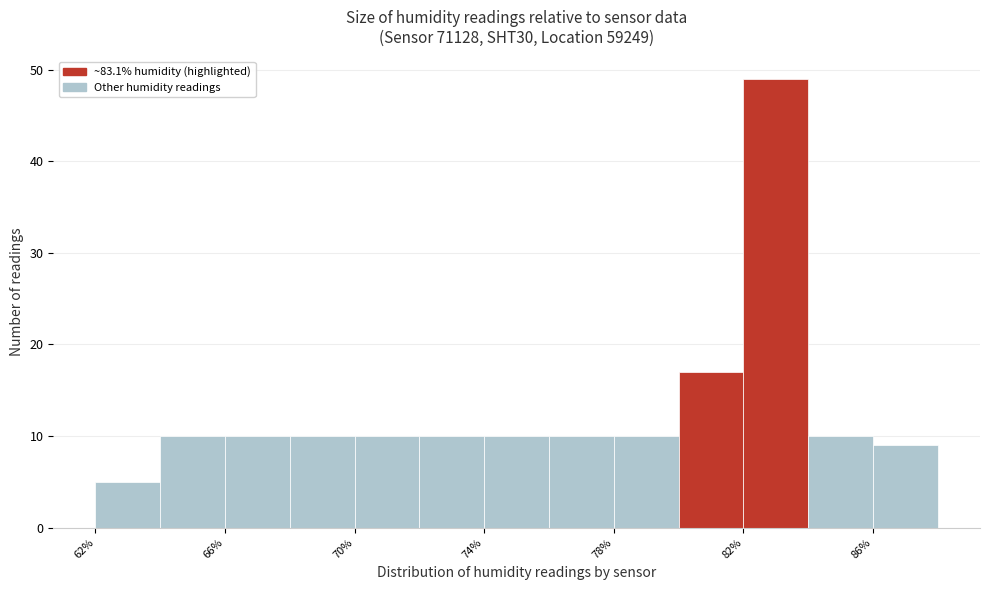

Reading left to right, transcribe this chart: for each bar, give the range it covers on the x-axis and its height. Neither the bar edges nor the heights are printed on the chart, so give them approximately, as read against the axes.

62.2 to 64.2: 5
64.2 to 66.2: 10
66.2 to 68.2: 10
68.2 to 70.2: 10
70.2 to 72.2: 10
72.2 to 74.2: 10
74.2 to 76.2: 10
76.2 to 78.2: 10
78.2 to 80.2: 10
80.2 to 82.2: 17
82.2 to 84.2: 49
84.2 to 86.2: 10
86.2 to 88.2: 9